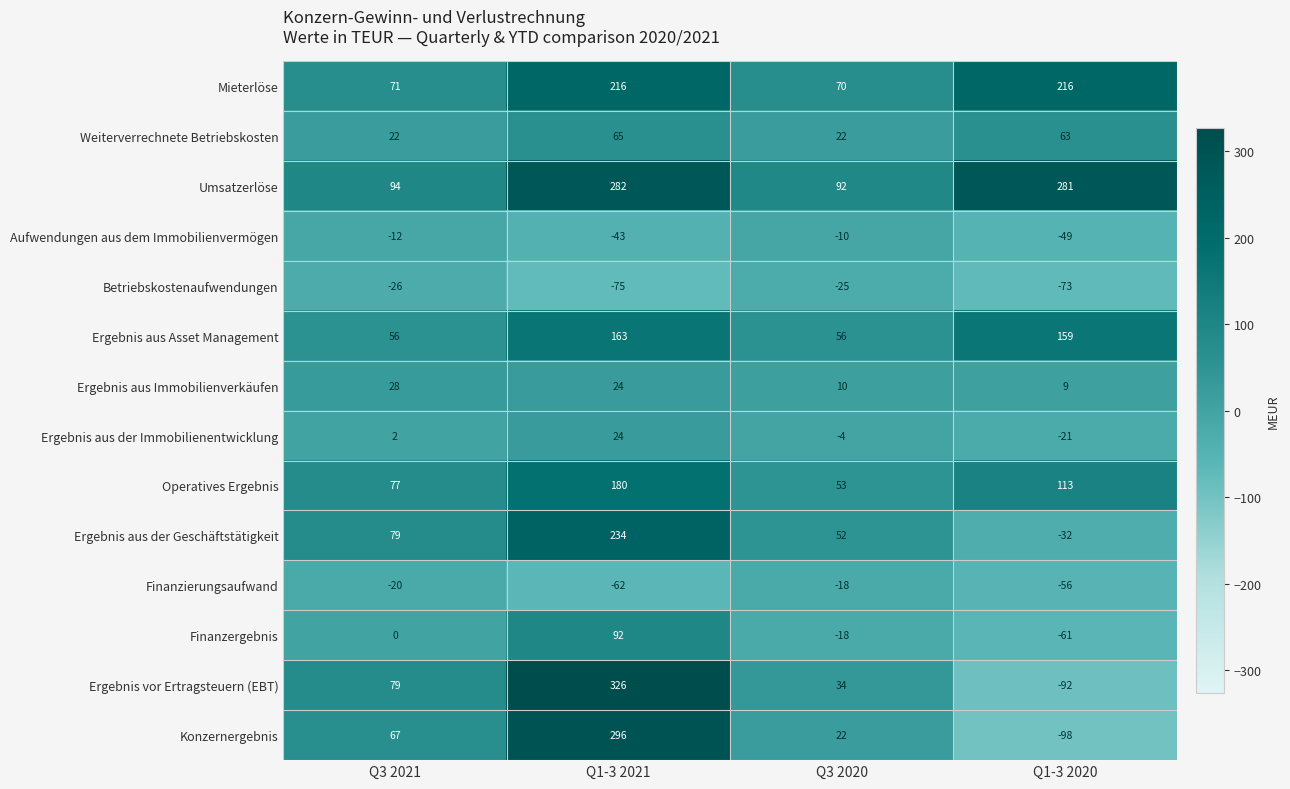

List the series in order of their peak value, highest first.

Ergebnis vor Ertragsteuern (EBT), Konzernergebnis, Umsatzerlöse, Ergebnis aus der Geschäftstätigkeit, Mieterlöse, Operatives Ergebnis, Ergebnis aus Asset Management, Finanzergebnis, Weiterverrechnete Betriebskosten, Ergebnis aus Immobilienverkäufen, Ergebnis aus der Immobilienentwicklung, Aufwendungen aus dem Immobilienvermögen, Finanzierungsaufwand, Betriebskostenaufwendungen